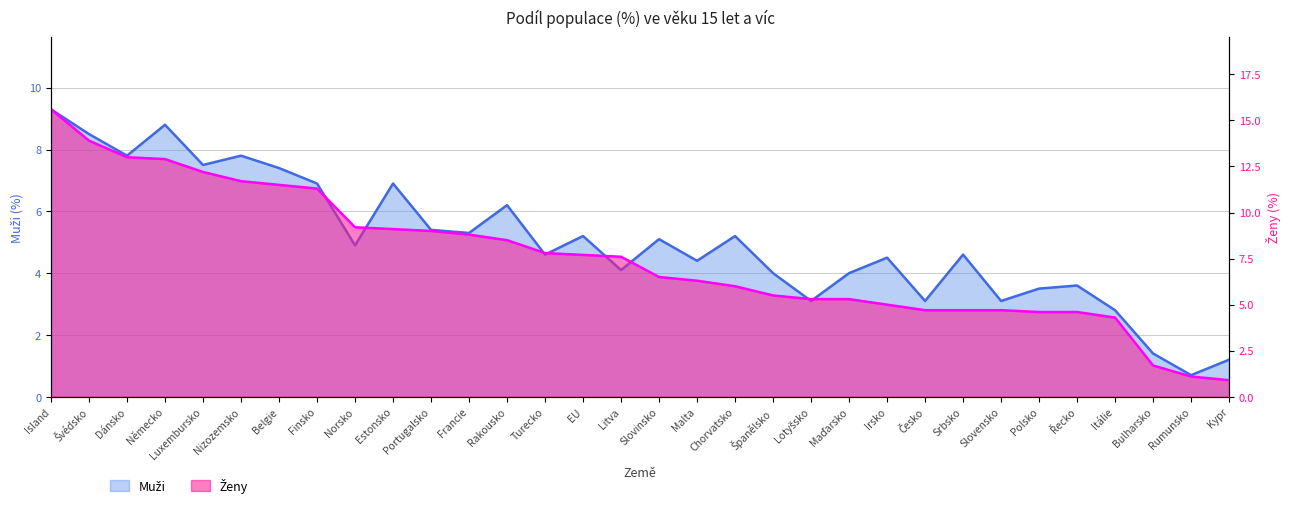

What is the maximum value shown in the chart?

15.6